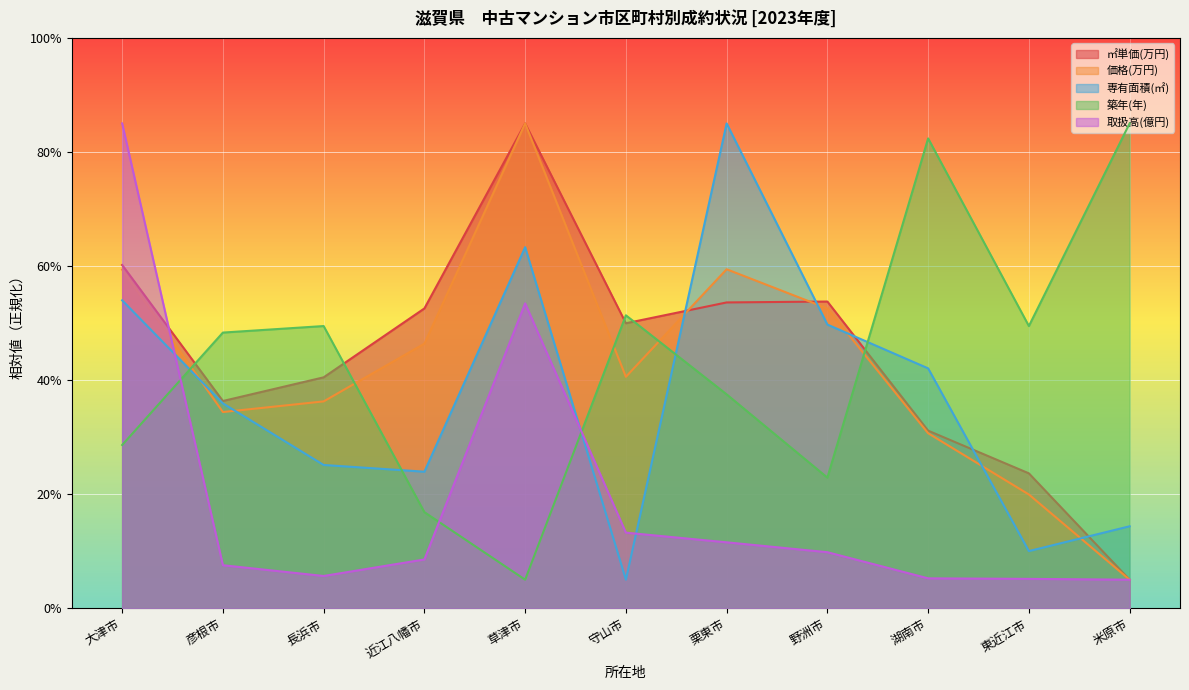

True or false: 築年(年) and 価格(万円) cross at least once.

True